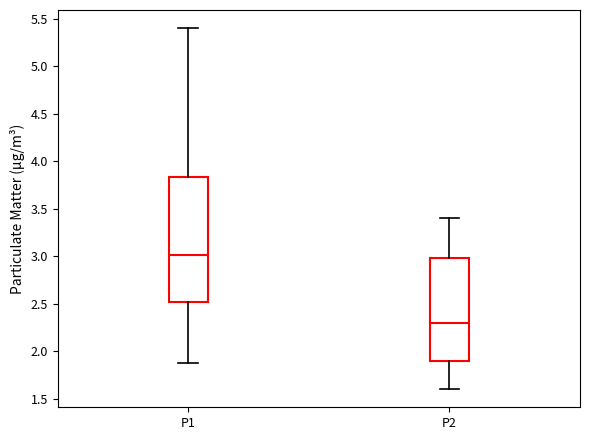

Which box has the lowest median line?

P2